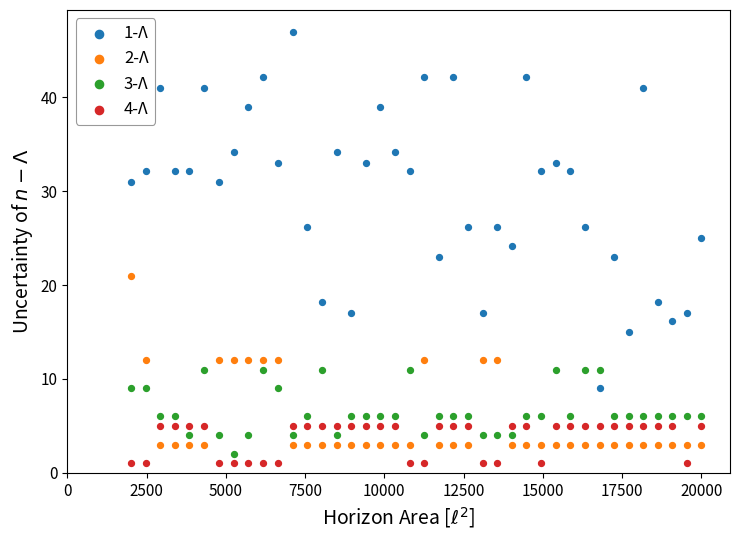

Which series contains the highest Y value?

1-Λ